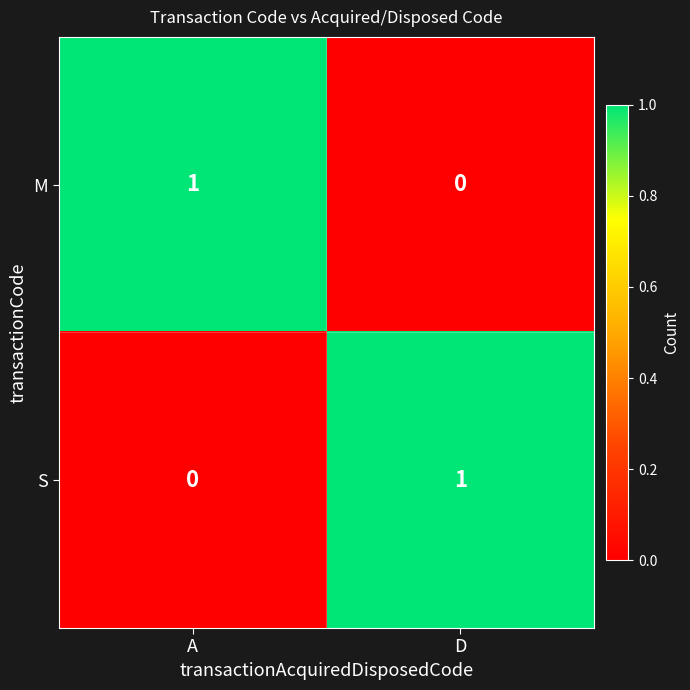

At A, list the series in order from largest to smallest.

M, S